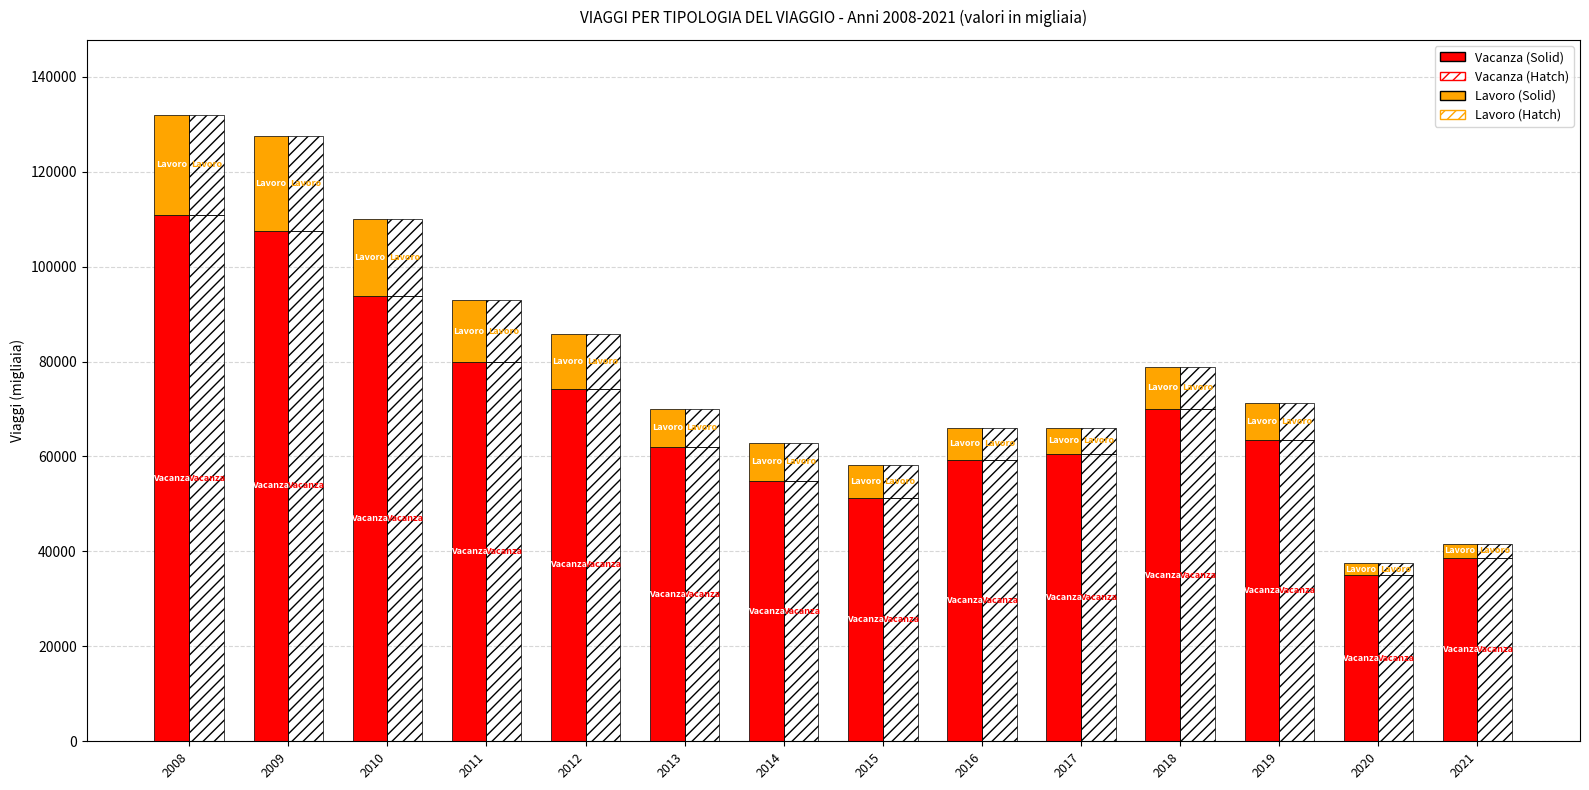

Is the value of Vacanza (solid) at 2010 greater than the value of Vacanza (hatch) at 2010?

No